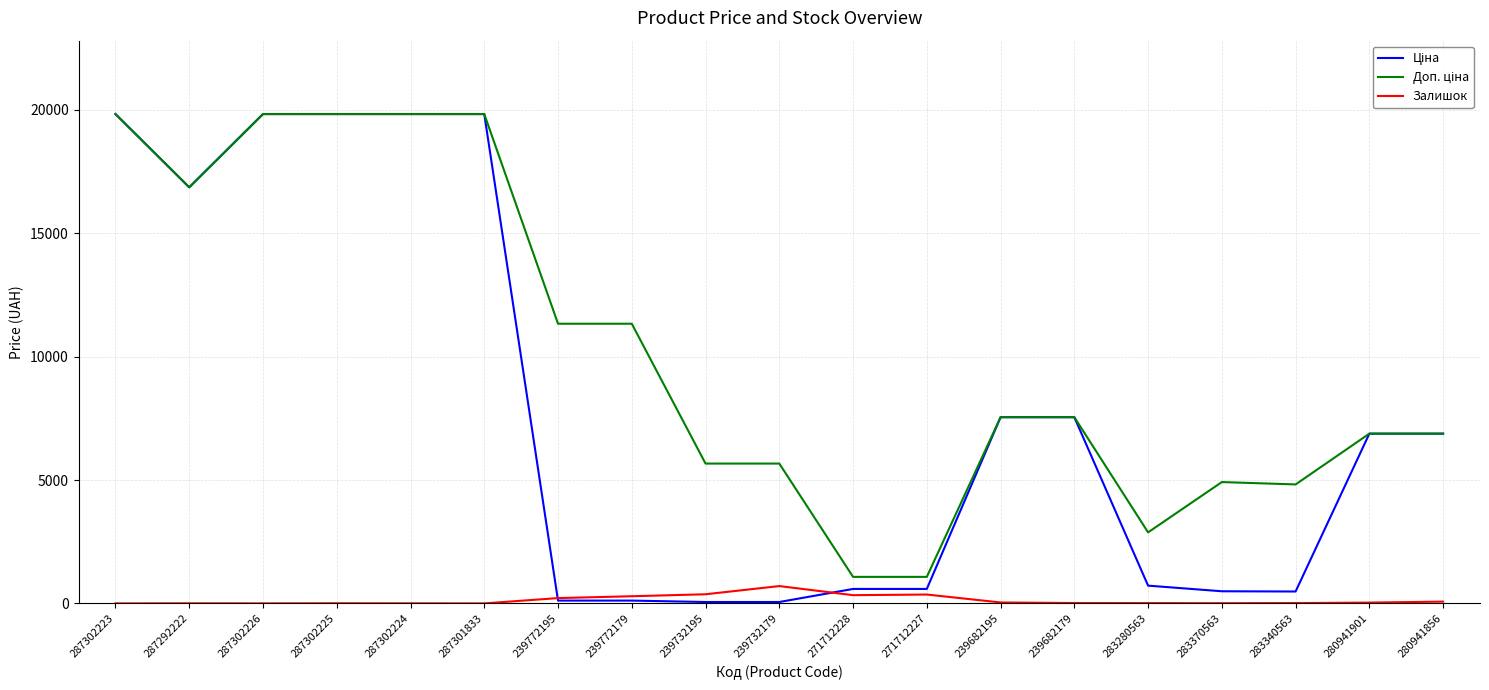

What is the maximum value shown in the chart?

19831.1